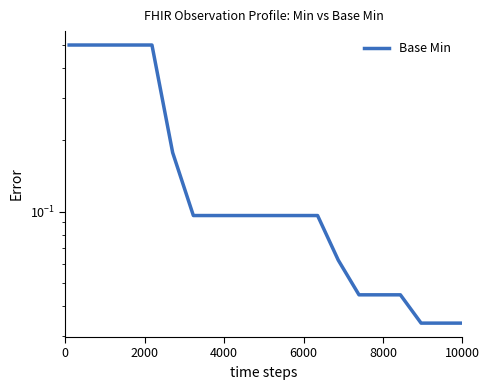

What is the value of the 9th point from the left?

0.1